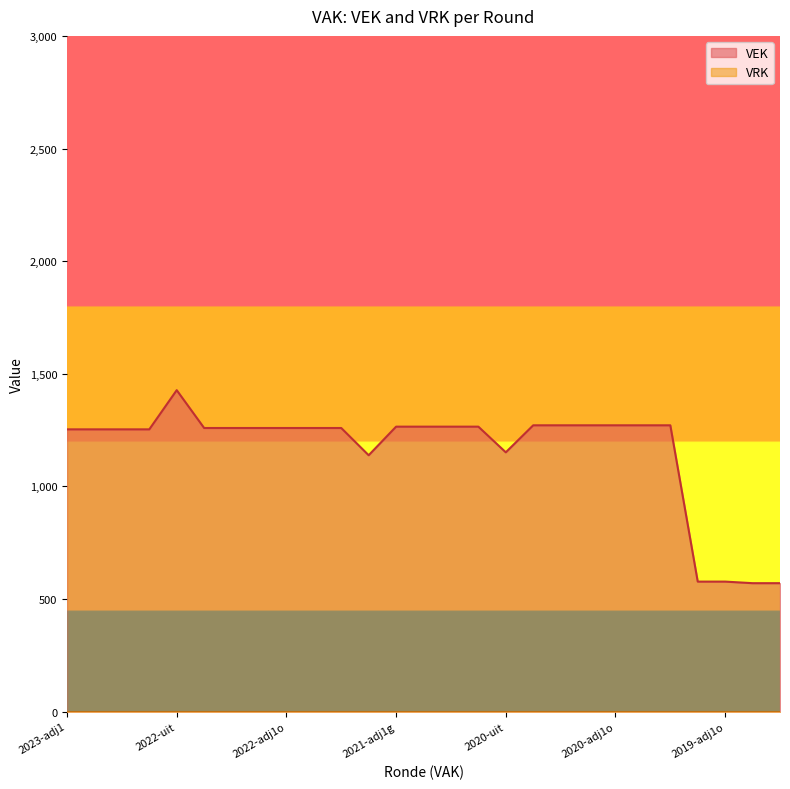

What is the maximum value for VEK?

1427